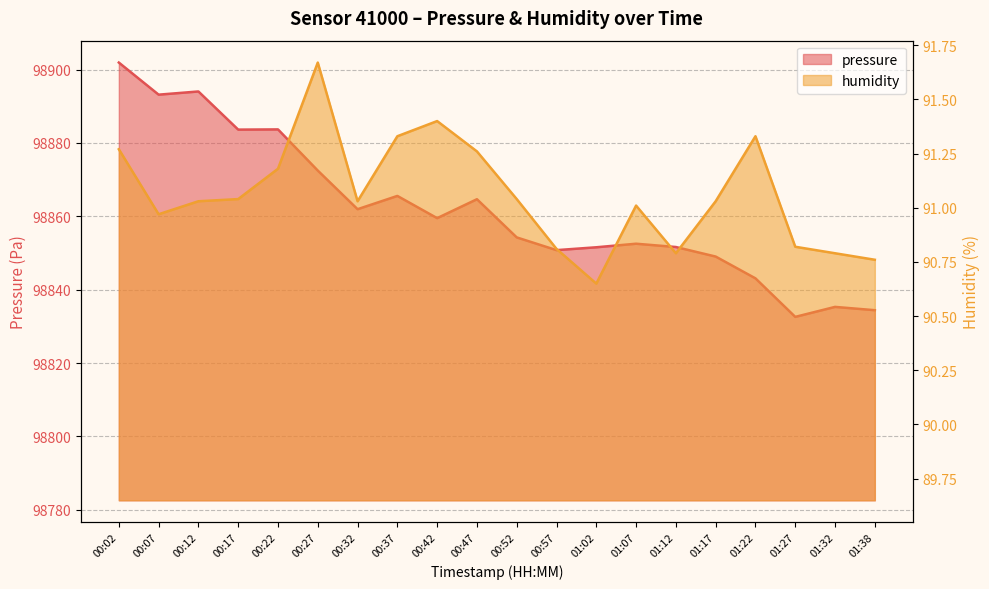

Between 00:42 and 01:17, which is larger?

00:42